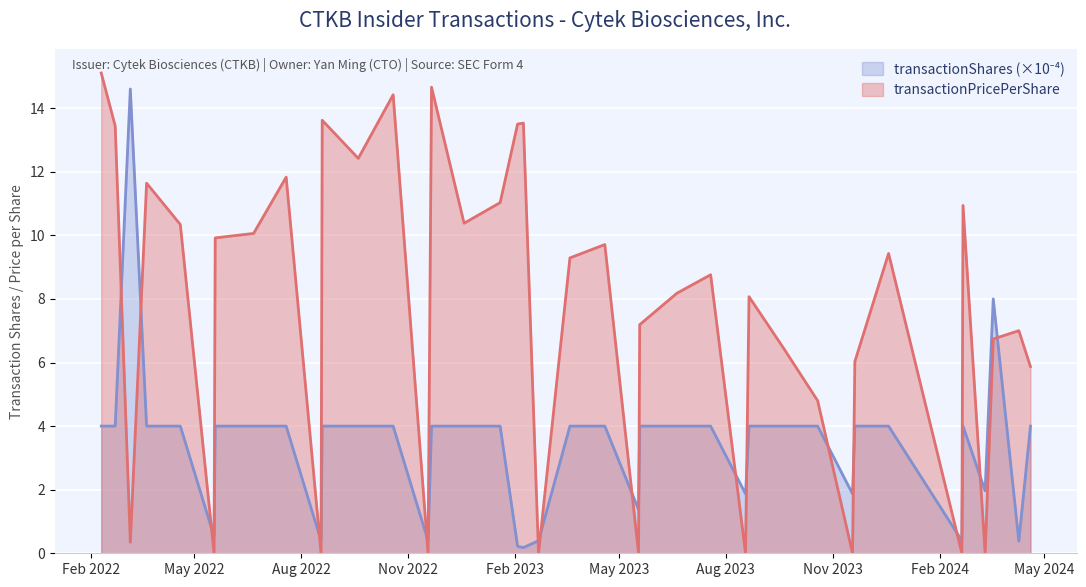

List the series in order of their overall mean, highest first.

transactionPricePerShare, transactionShares